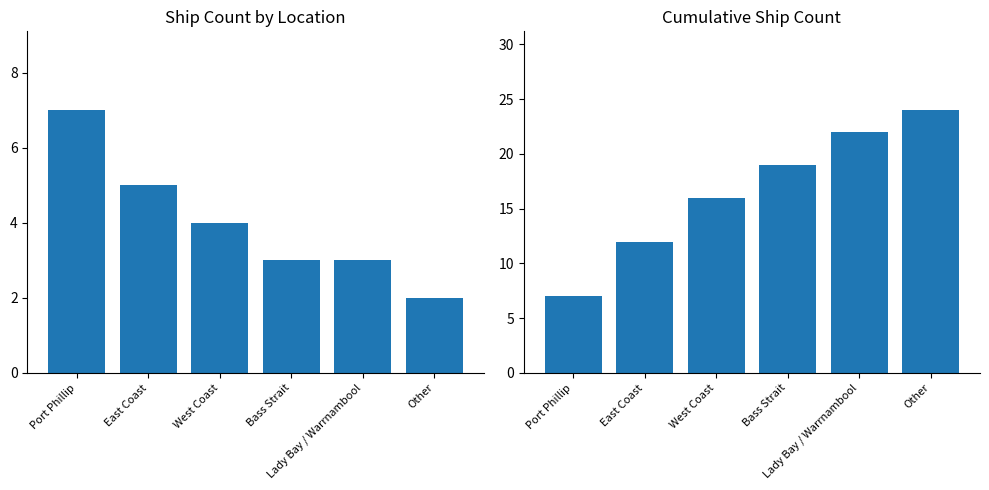

What position from the right is Bass Strait?

3